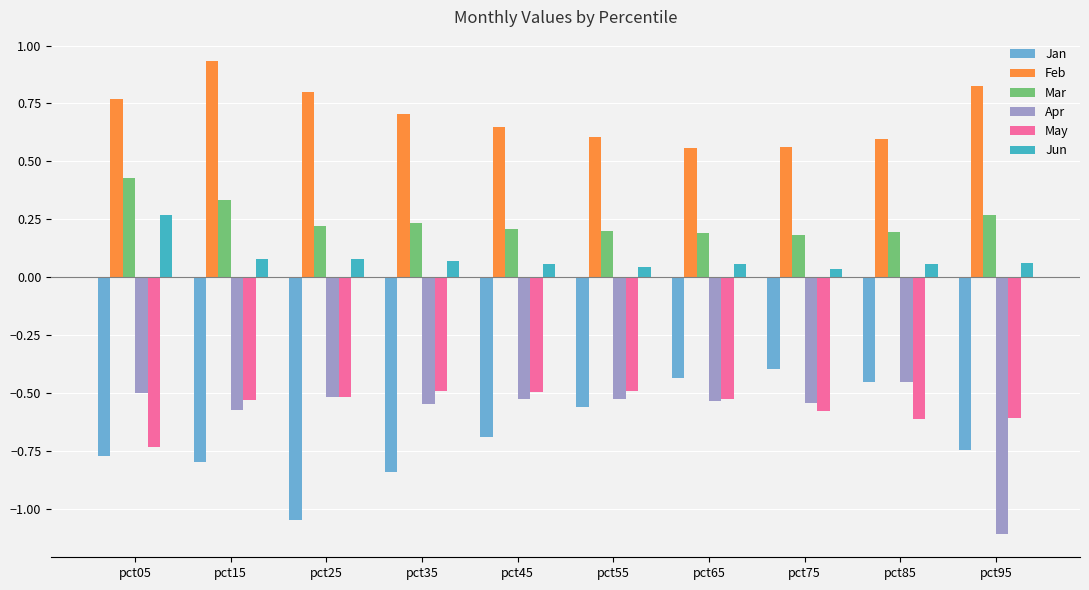

Is the value of Mar at pct25 greater than the value of May at pct75?

Yes